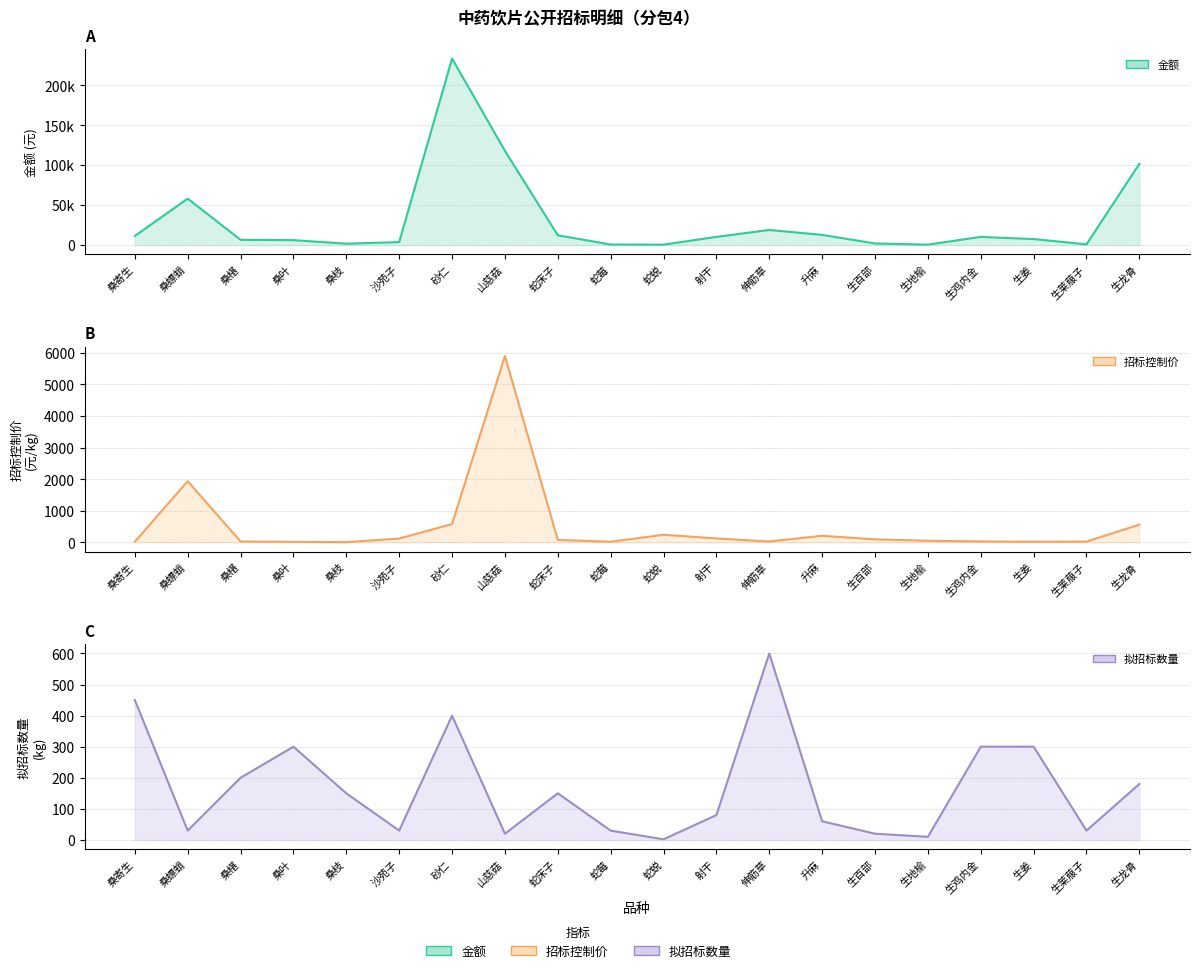

How many values in the 金额 series are below 10200?

10